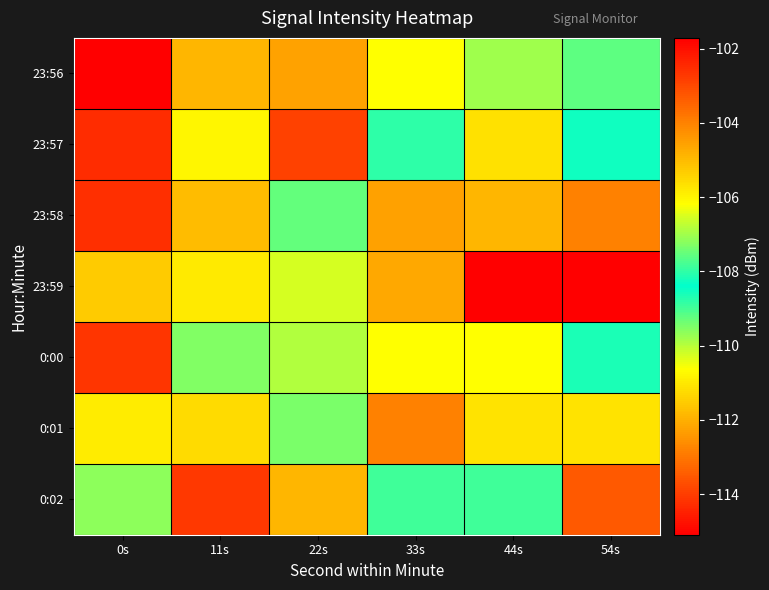

What is the total value across all series at 0s?

-743.6